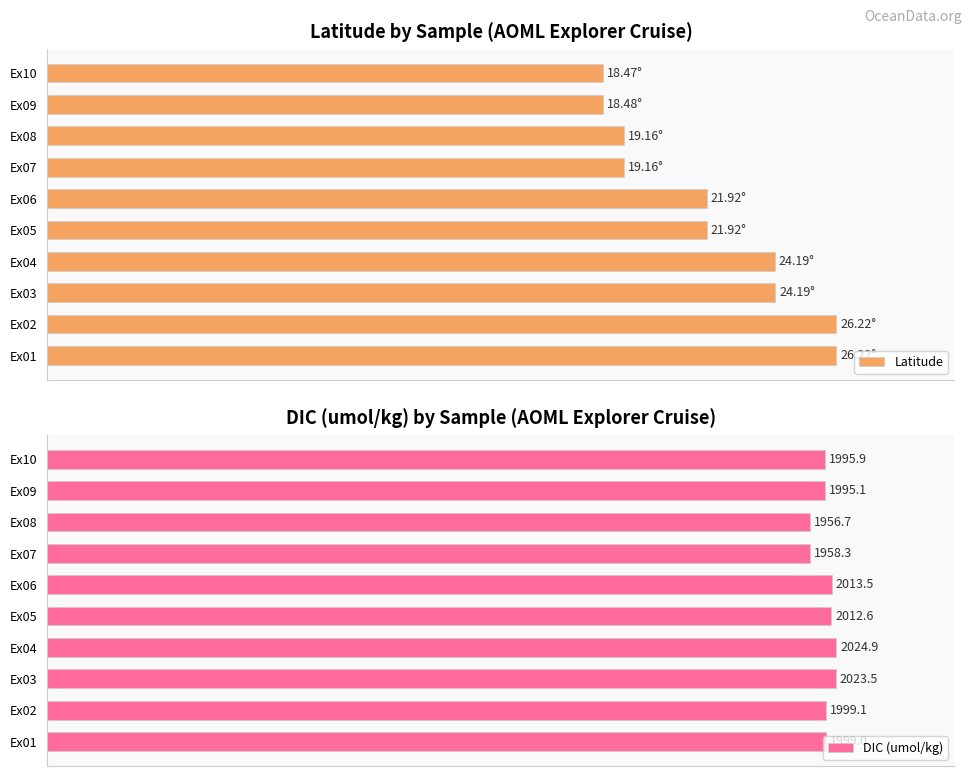

True or false: Latitude has a value of 23.3 at Ex09.

False